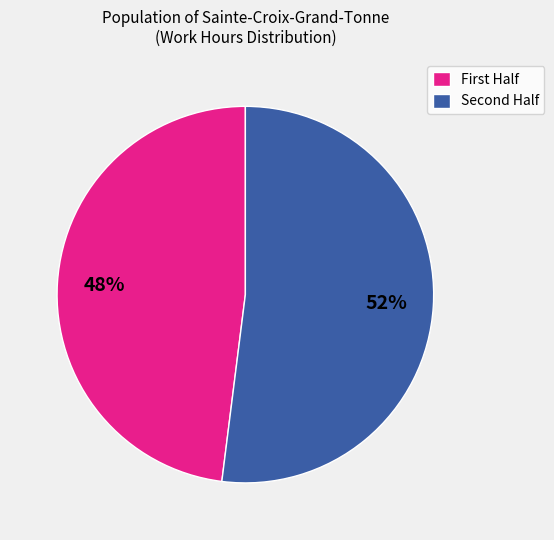

Which category has the biggest portion of the pie?

Second Half